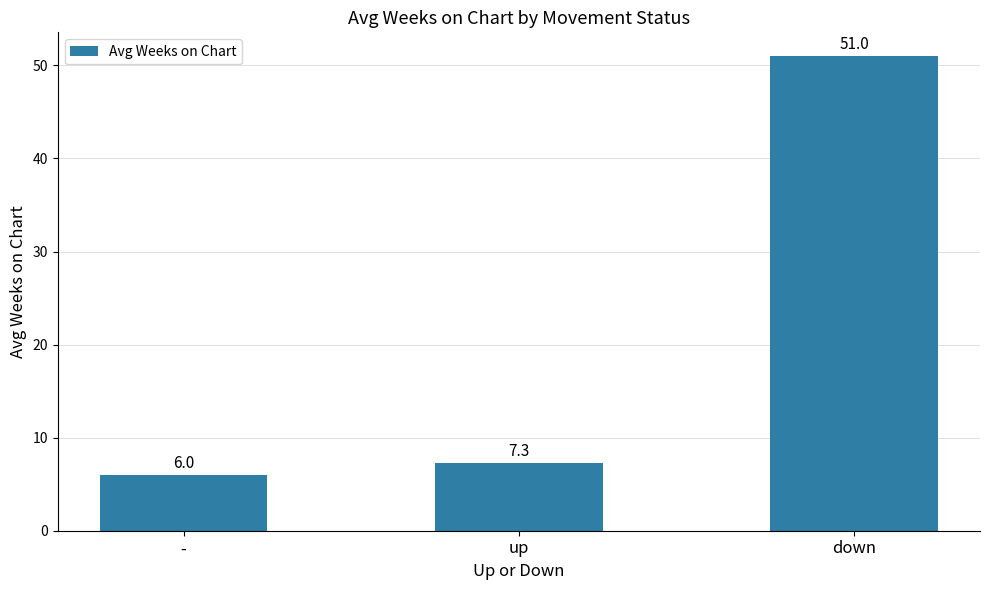

How many values are below 7?

1